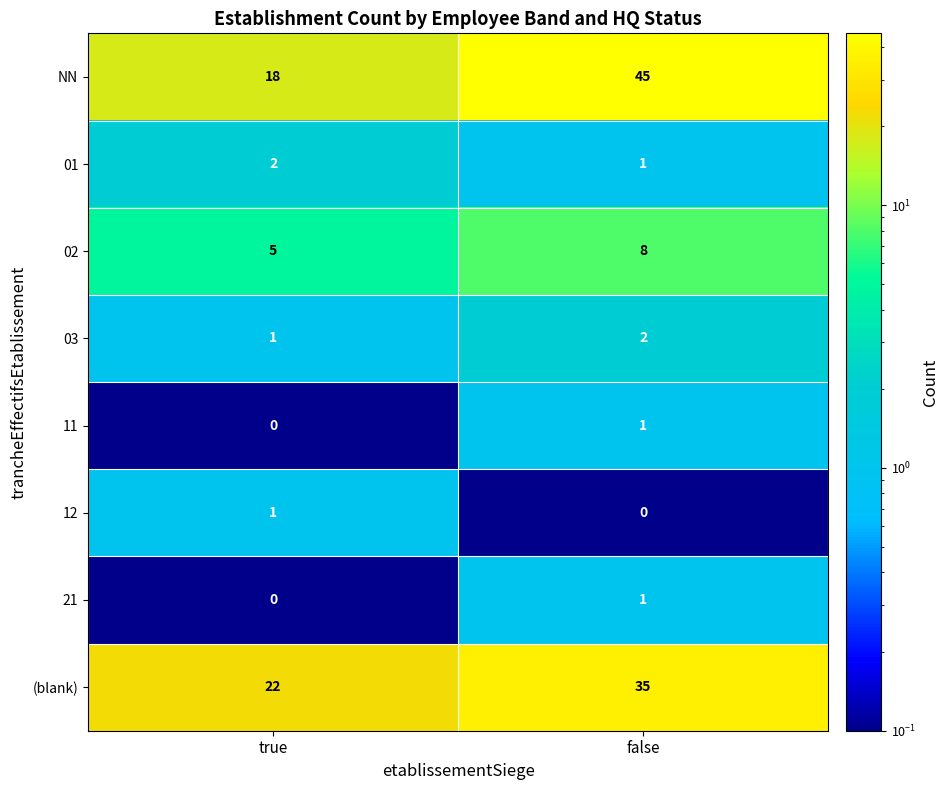

Where is (blank) nearest to the value 28?

true